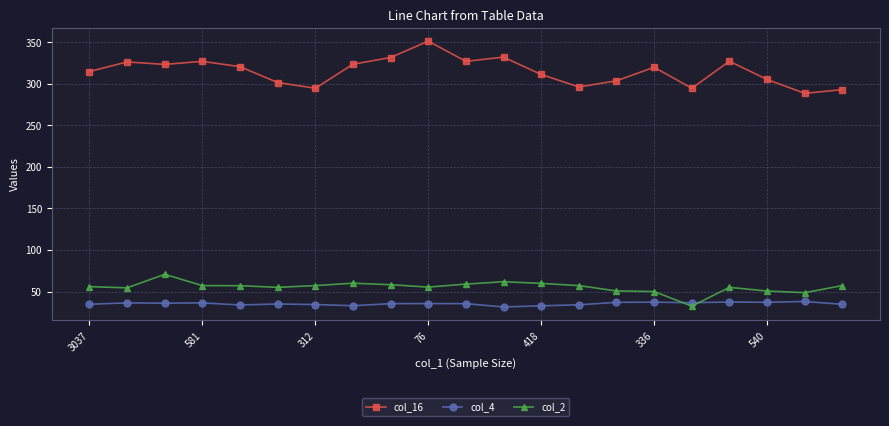

True or false: col_4 has more than 2 interior local peaks.

True